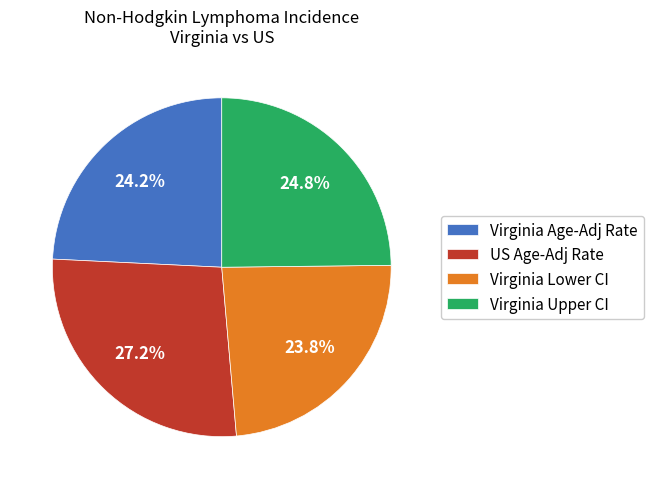

What percentage do Virginia Age-Adj Rate and Virginia Lower CI together represent?

48.0%